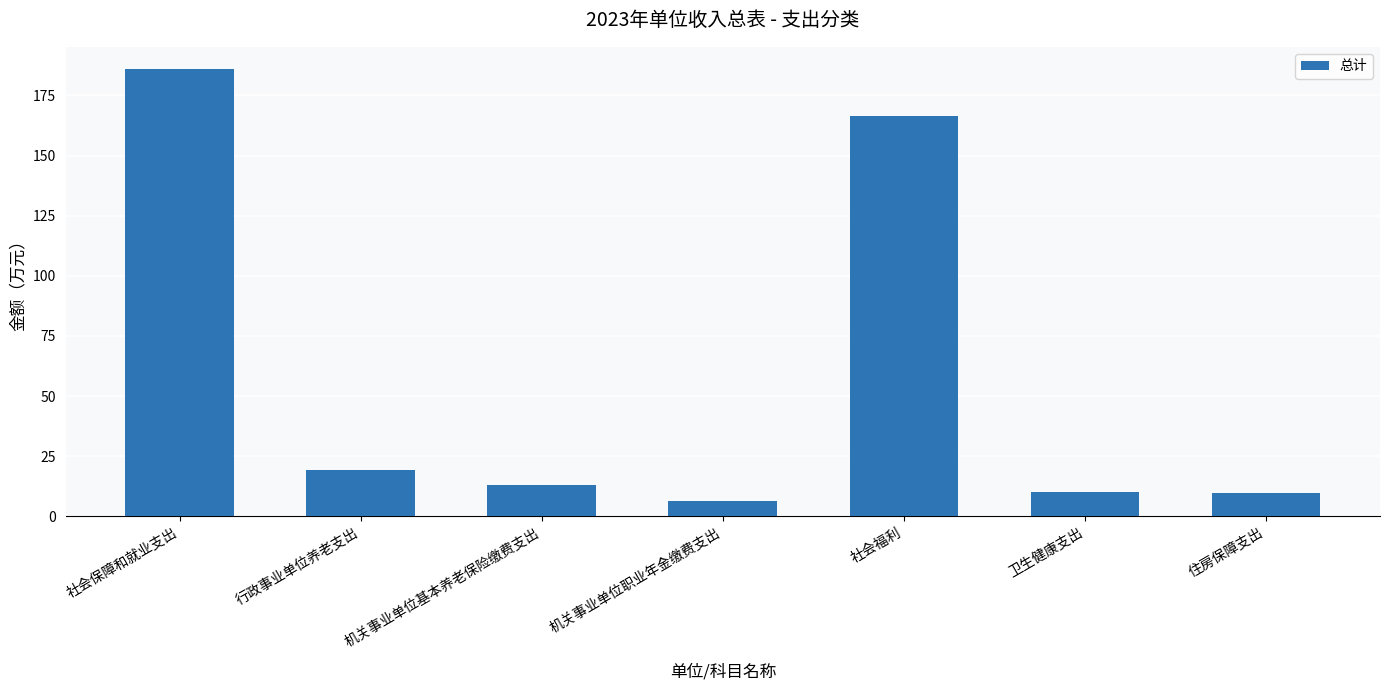

What is the difference between the second highest and second lowest values?

157.0